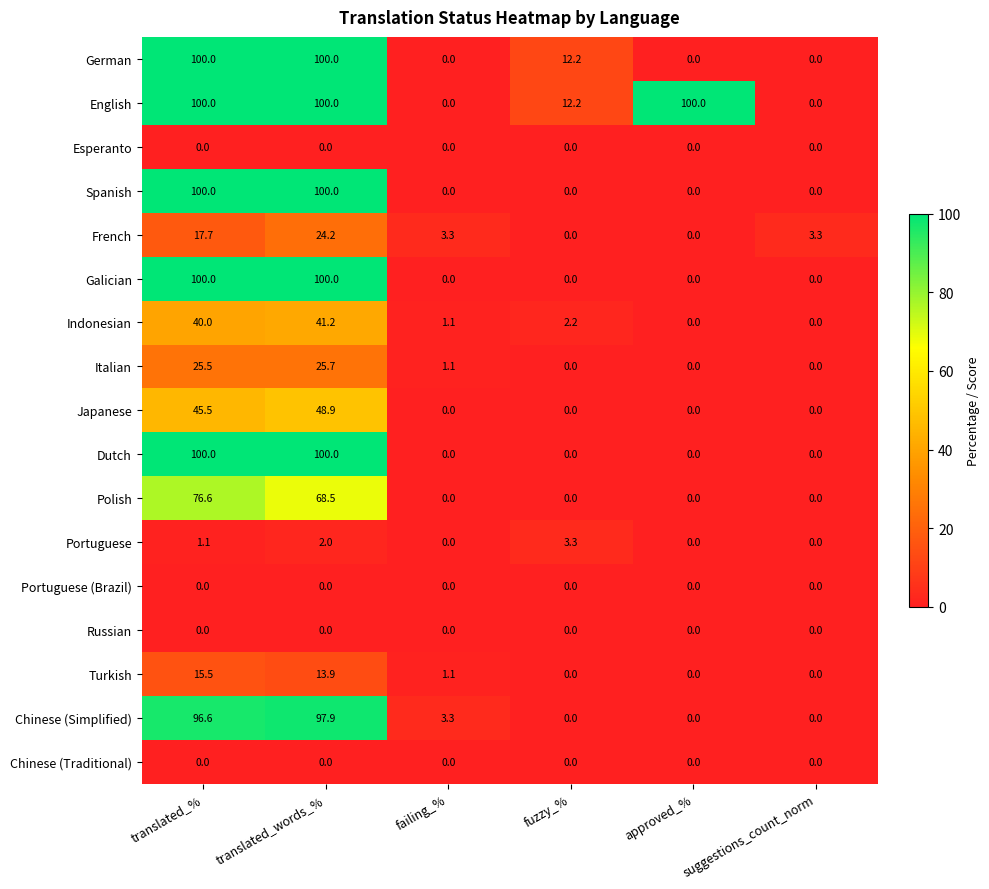

What is the total value across all series at failing_%?

9.9